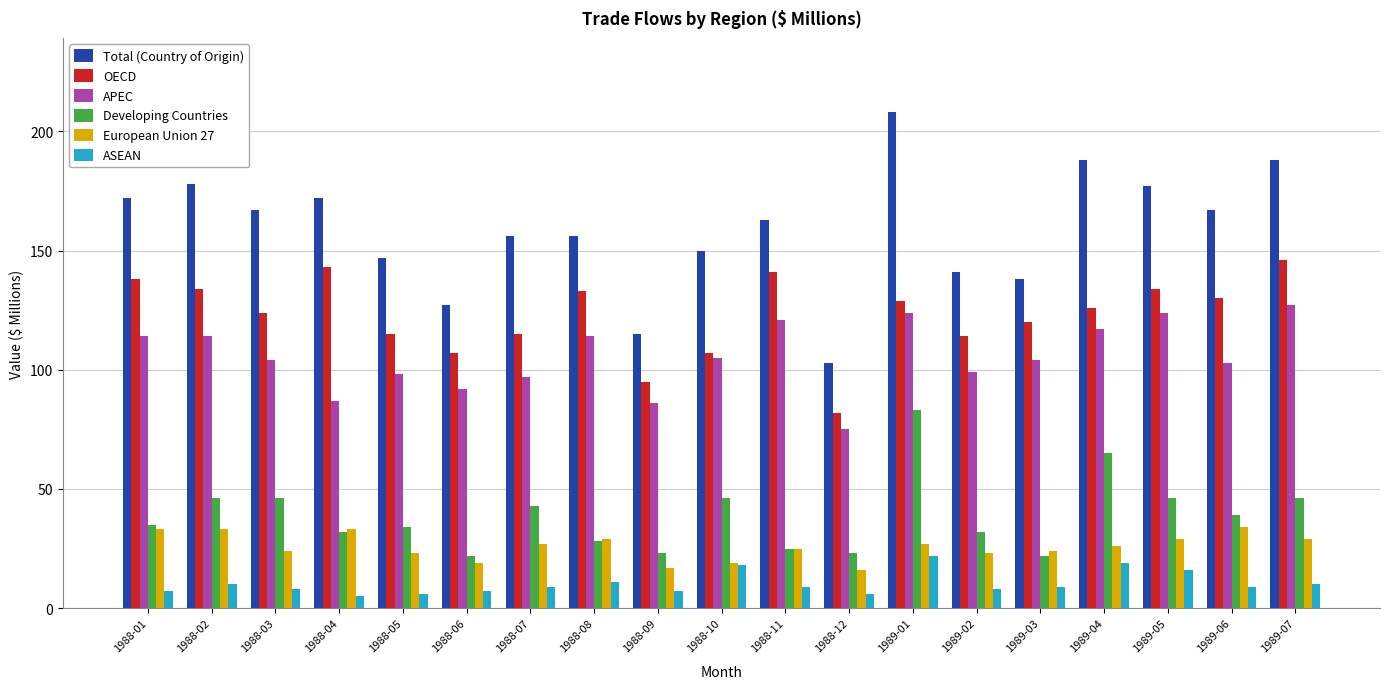

What is the total value across all series at 1988-11?

484